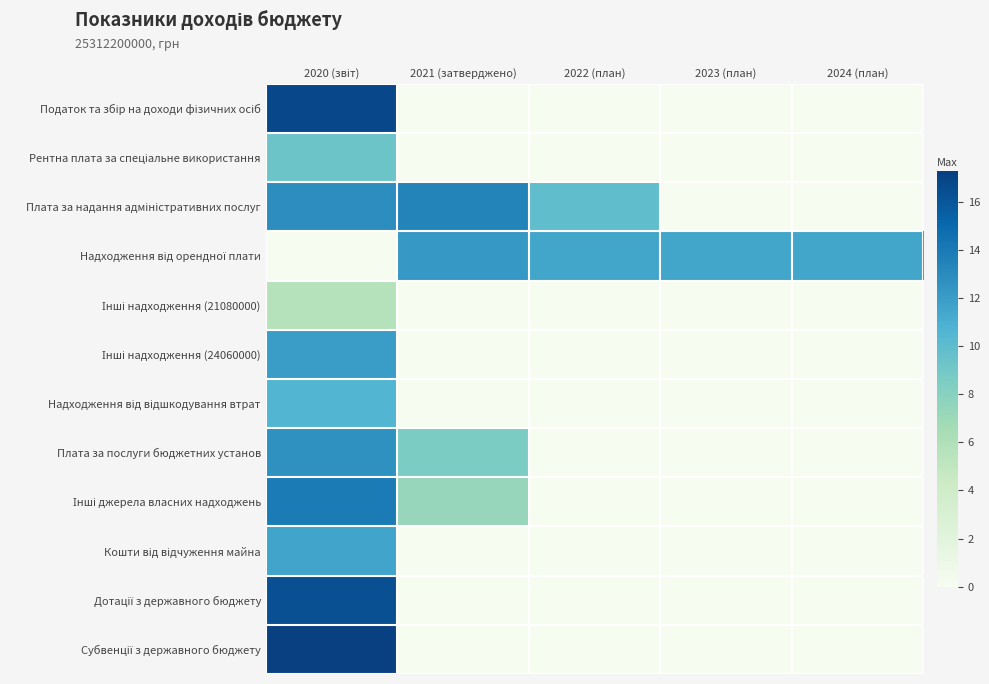

Which series has the largest range (max minus min)?

Субвенції з державного бюджету